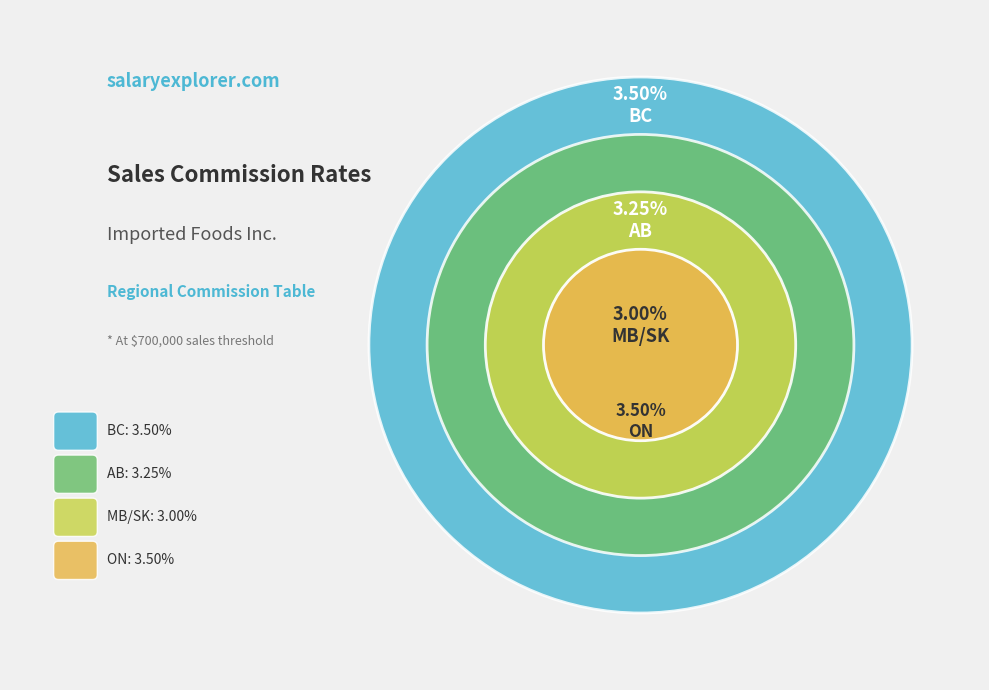

The BC slice represents 35% of the pie. True or false?

False